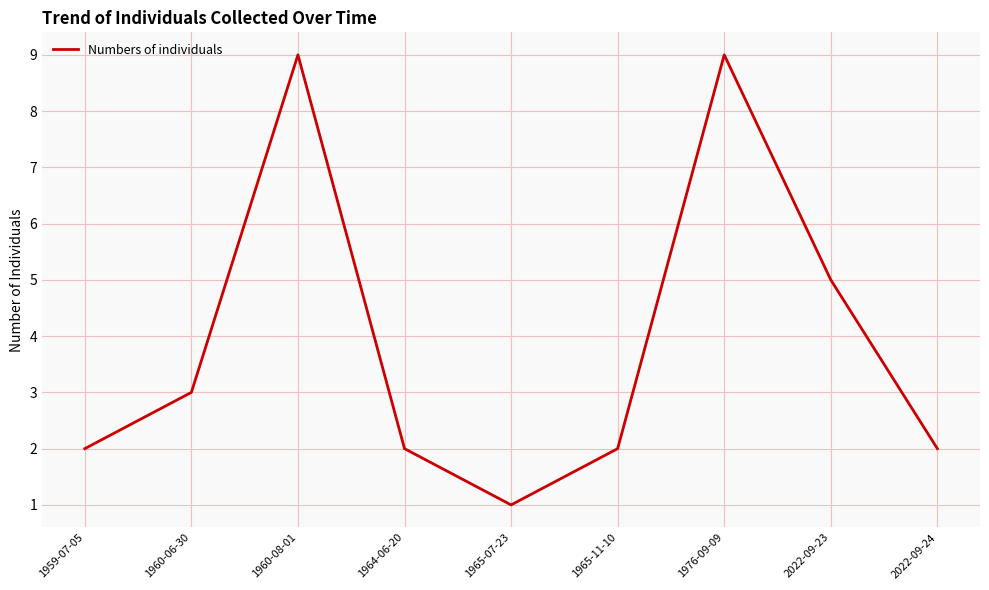

What position from the right is 1960-08-01?

7